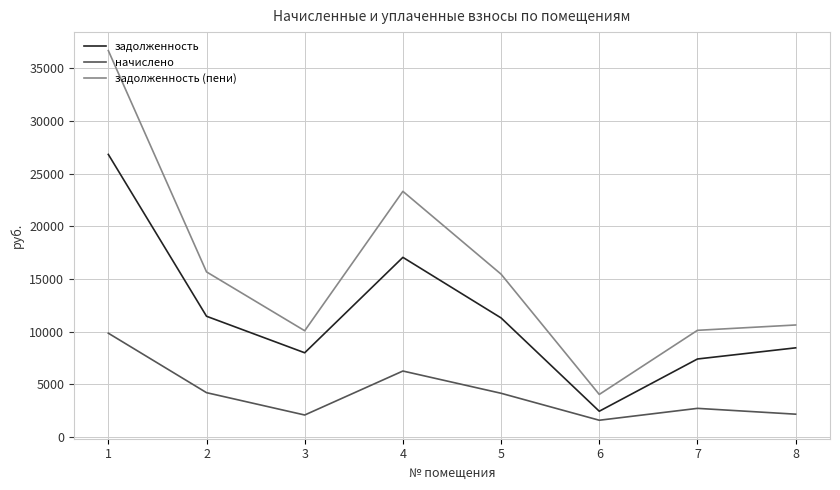

What is the sum of the задолженность values at 1 and 5?

38137.7